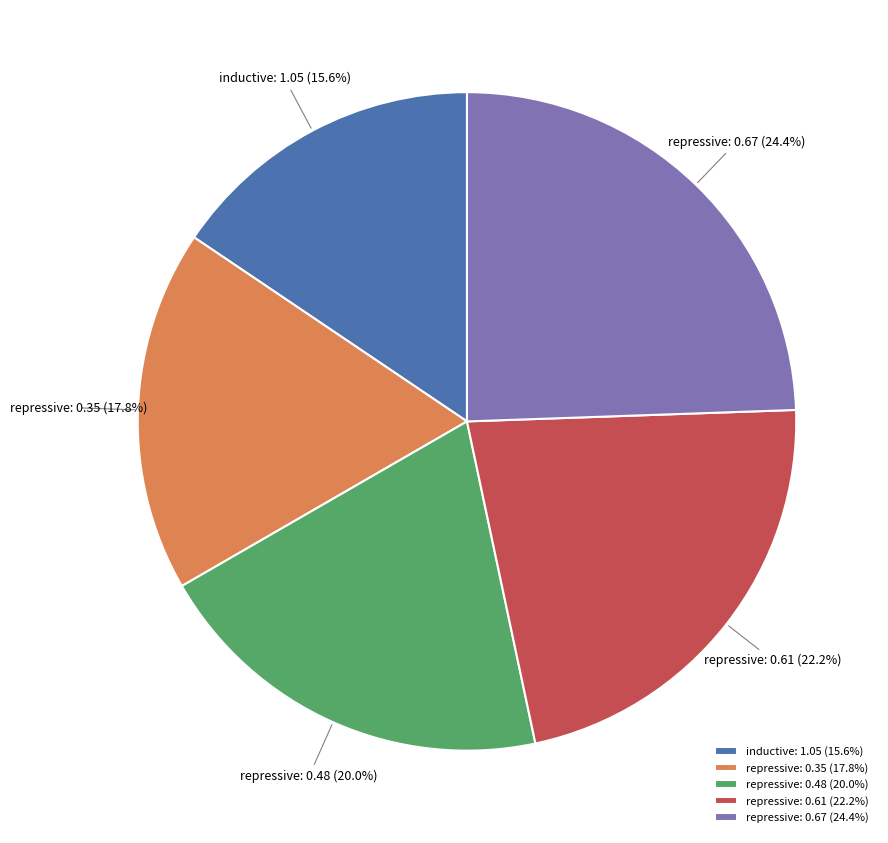

Which category has the biggest portion of the pie?

repressive: 0.67